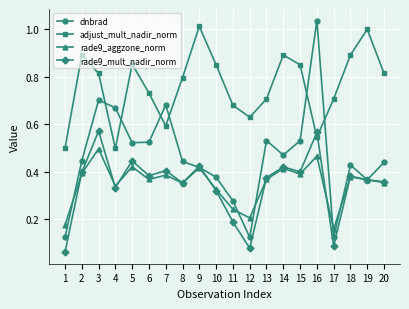

Where is the first local maximum for rade9_aggzone_norm?

3